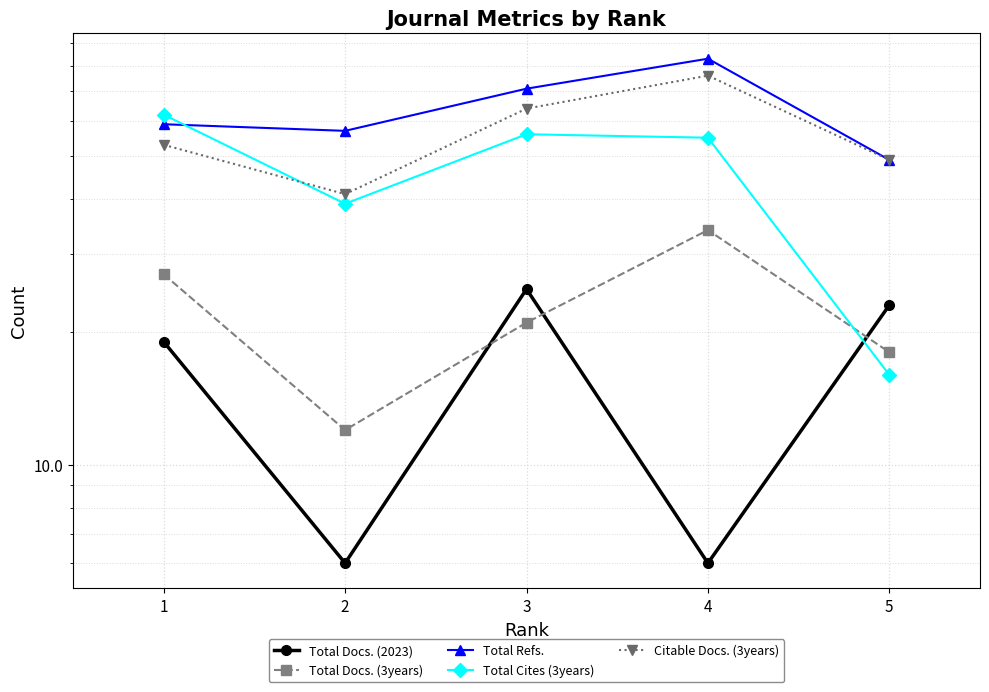

At which label is Total Docs. (3years) closest to 23?

3